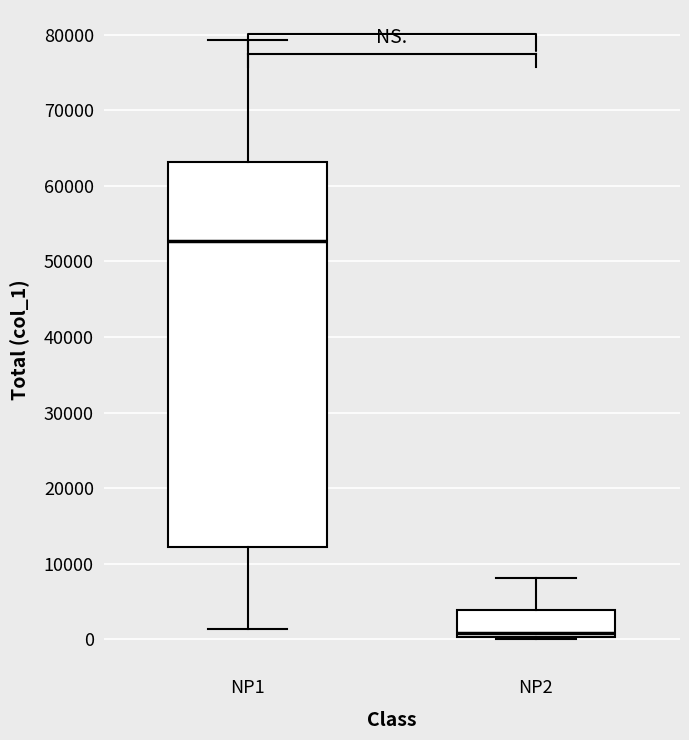

Where does the upper whisker of the box for NP2 end on the y-axis? The values are not printed on the chart, so give them approximately, as read against the axis.

8000